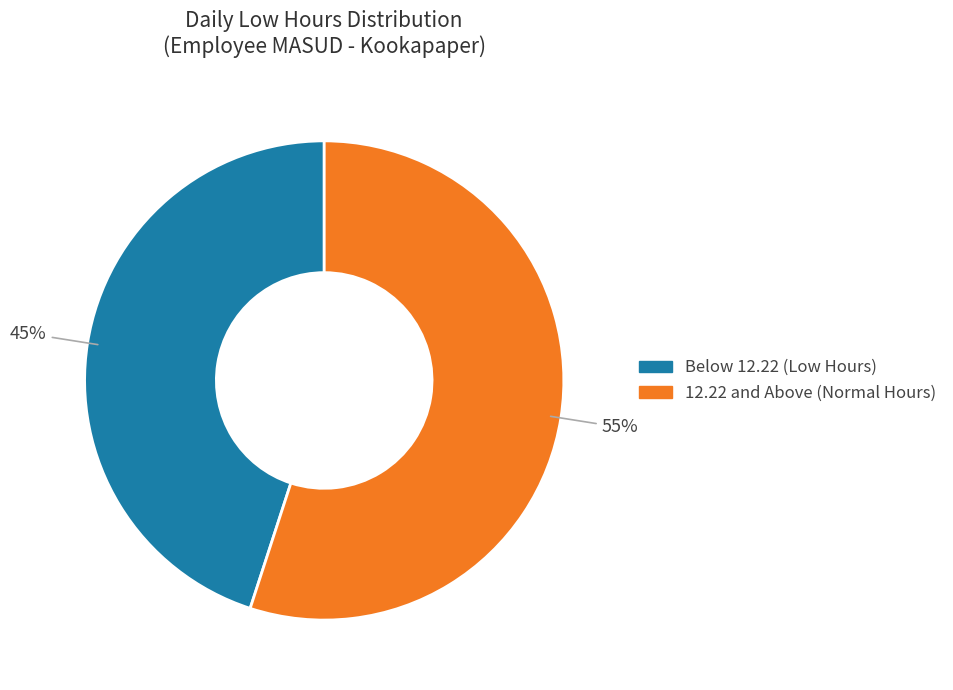

How many segments does this pie chart have?

2